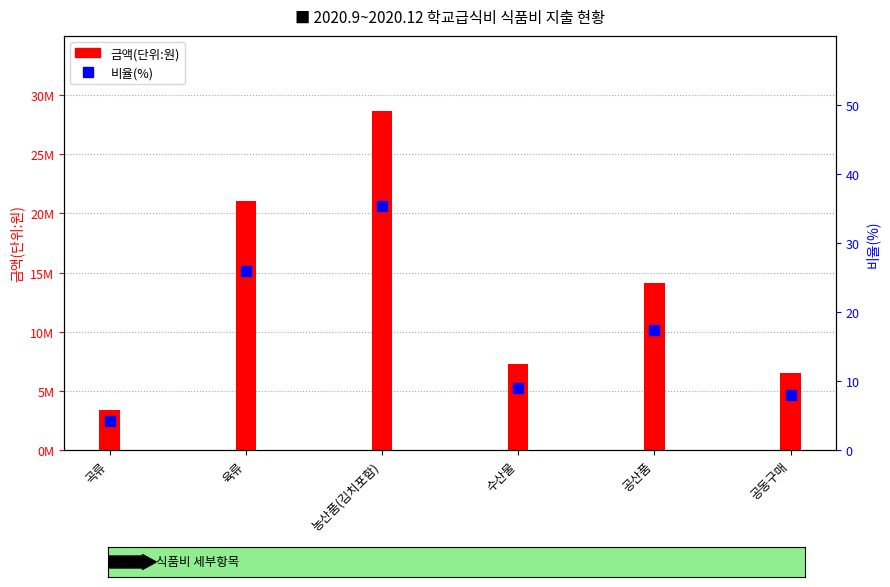

At which label is 금액(단위:원) closest to 16045980?

공산품